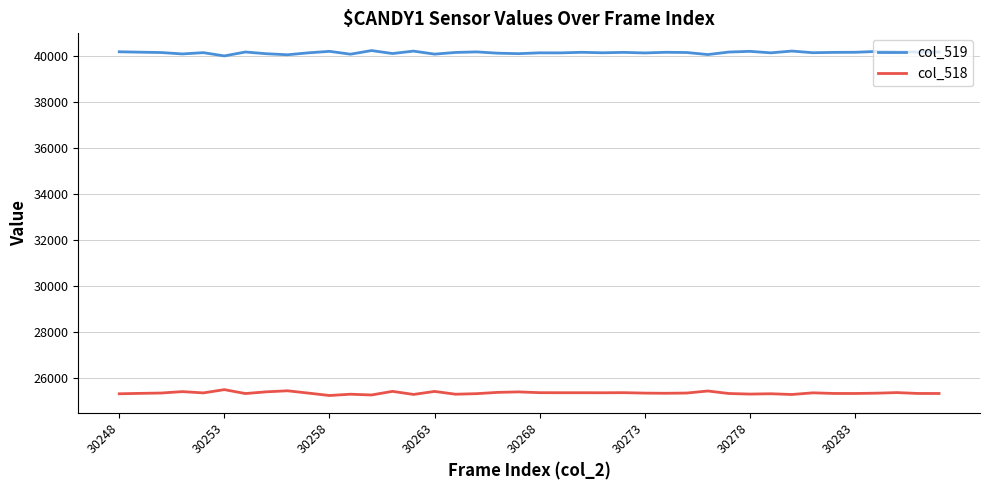

Which series has the largest total across all categories?

col_519